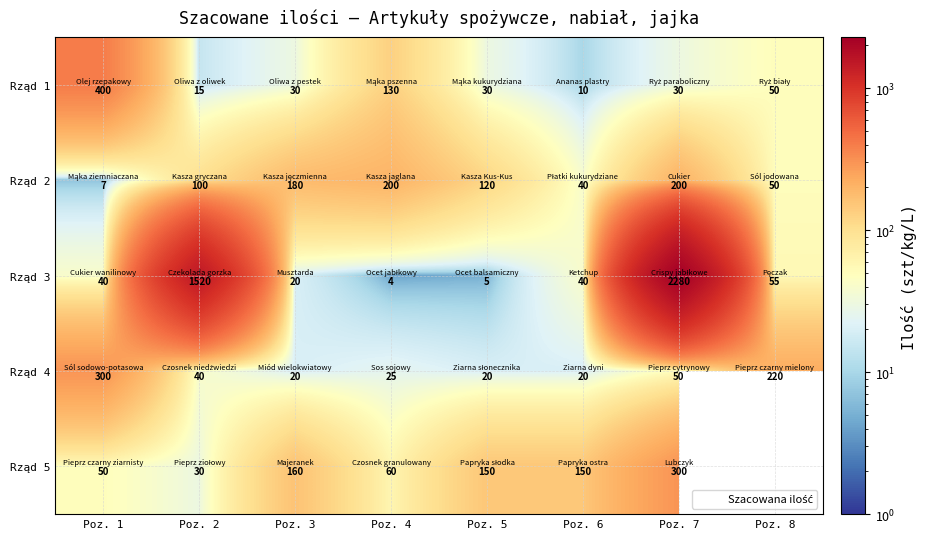

At which category does the chart reach its minimum across all series?

Poz. 4